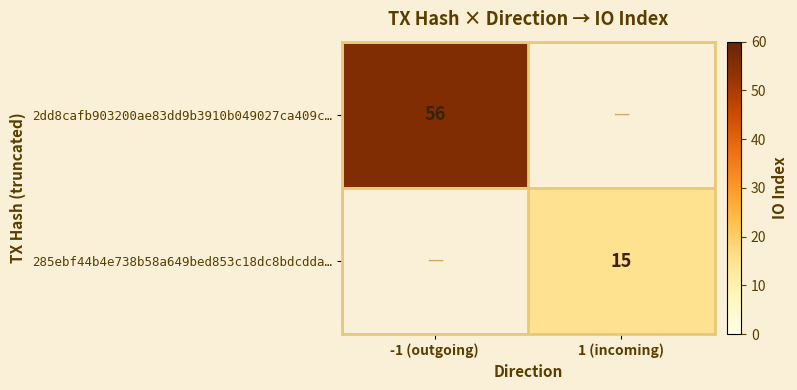

The value of 285ebf44b4e738b58a649bed853c18dc8bdcdda… at 1 (incoming) is 15. True or false?

True